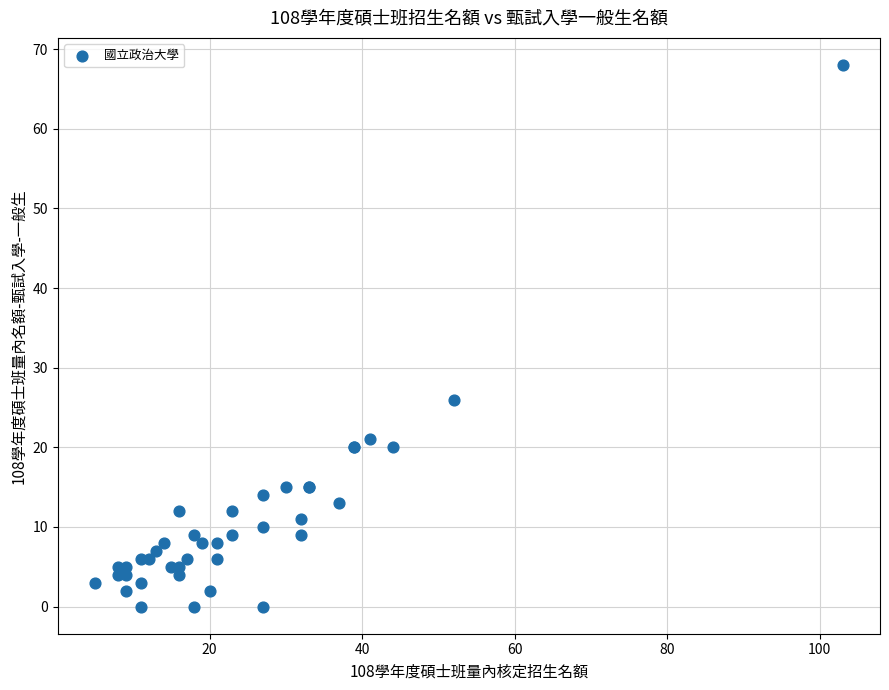

What Y value in the scatter plot is closest to 34?

26